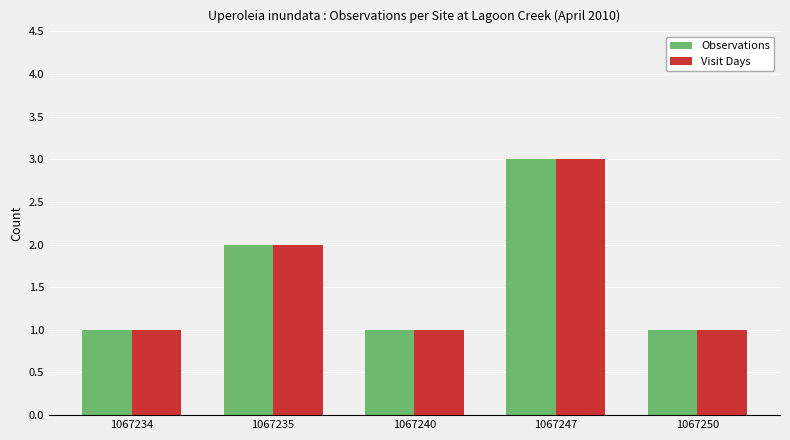

Count the Visit Days values in the range 1 to 2.

4